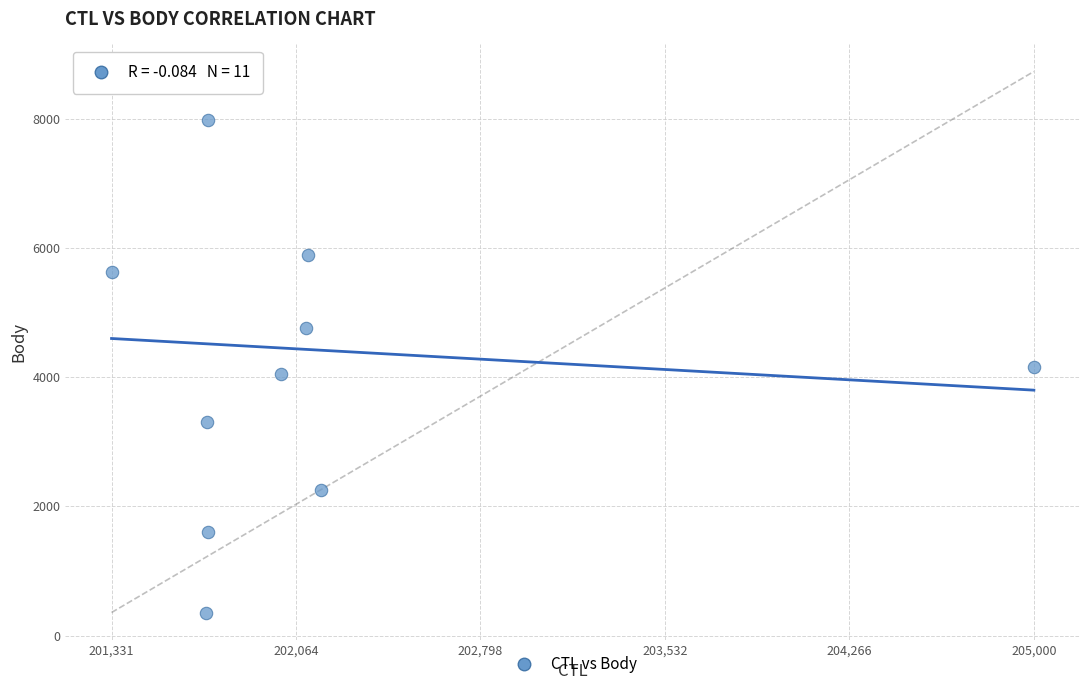

What Y value in the scatter plot is closest to 4543?

4765